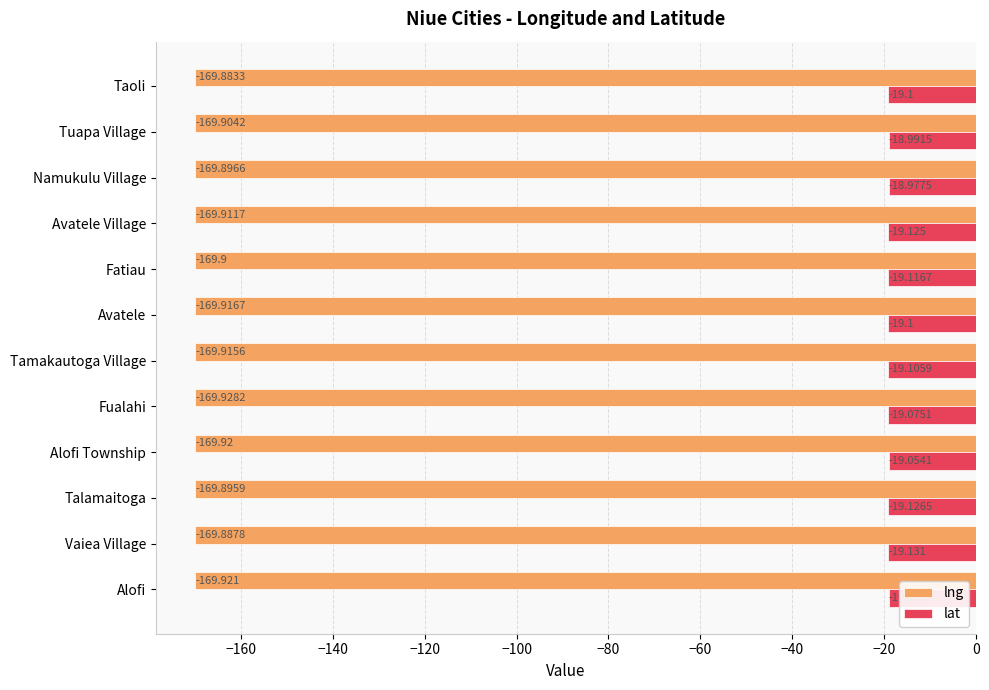

Which series has the largest range (max minus min)?

lat